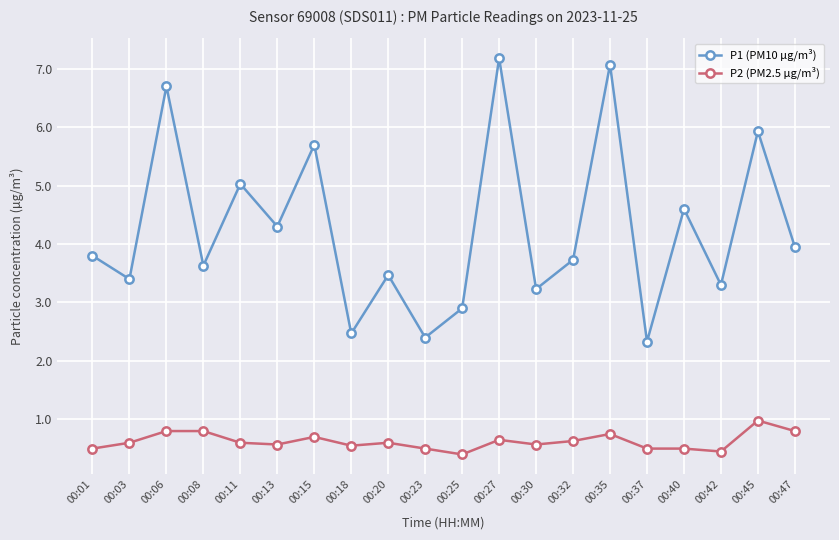

What is the spread (max minus min) of values at 00:25?

2.5